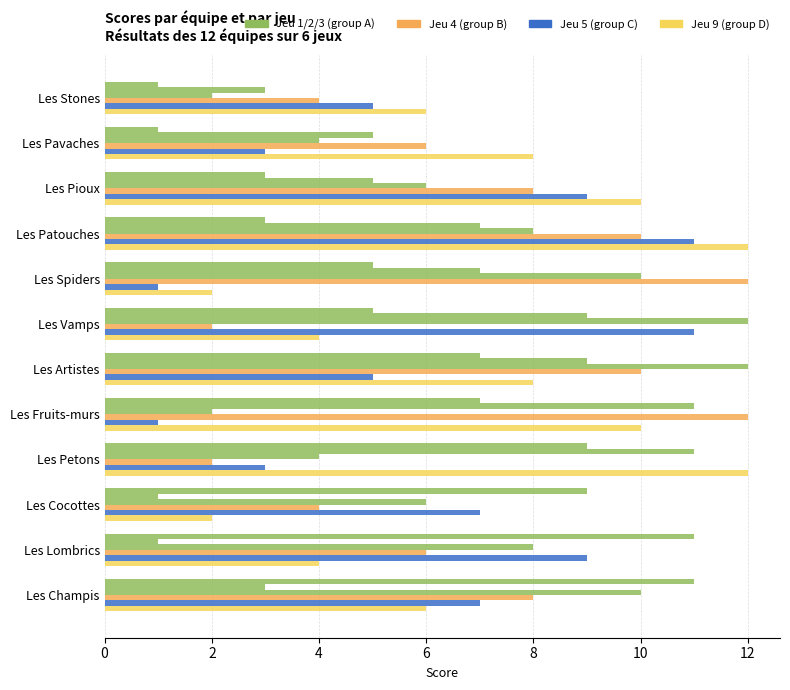

How many distinct data groups are displayed?

6